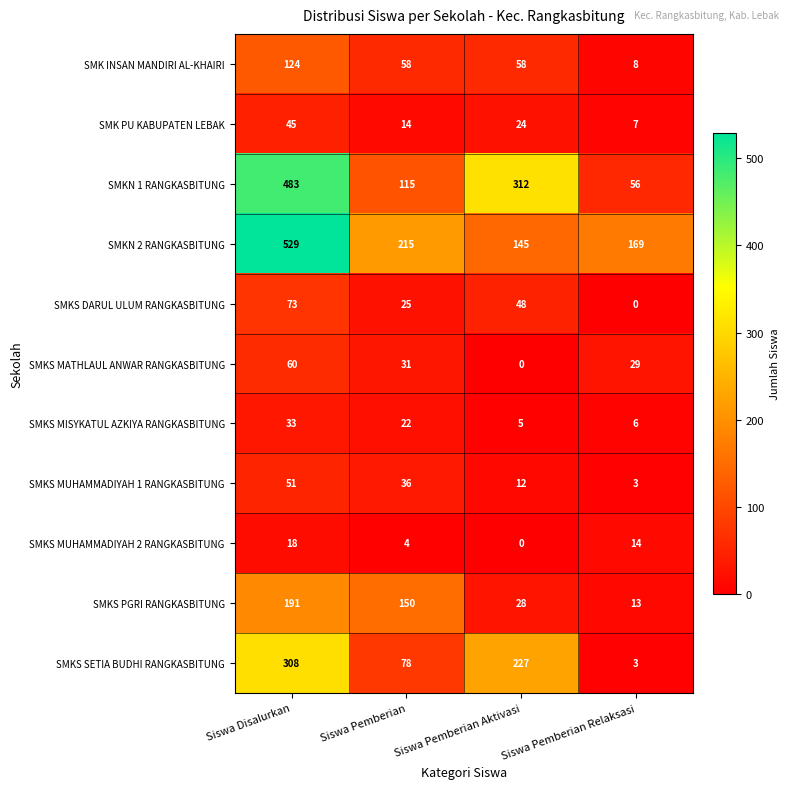

At which label does SMKS MISYKATUL AZKIYA RANGKASBITUNG first exceed 22?

Siswa Disalurkan